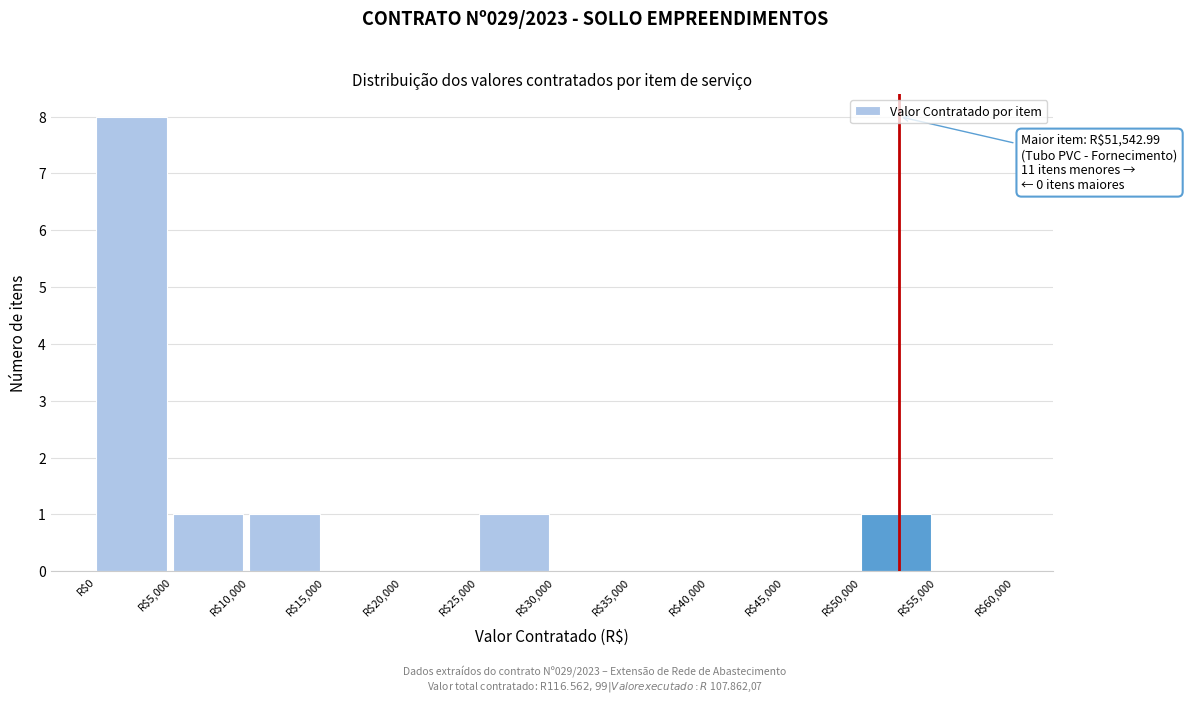

Which range on the x-axis has the tallest bar?

0 to 5000